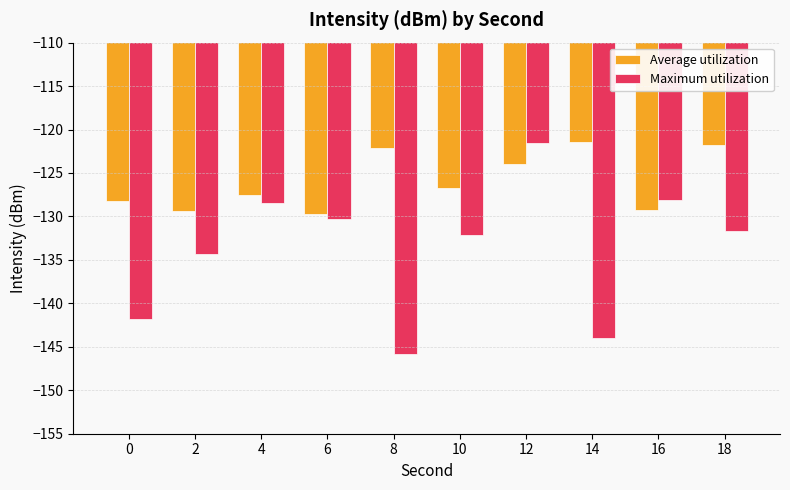

Which category has the lowest value in the Maximum utilization series?

8